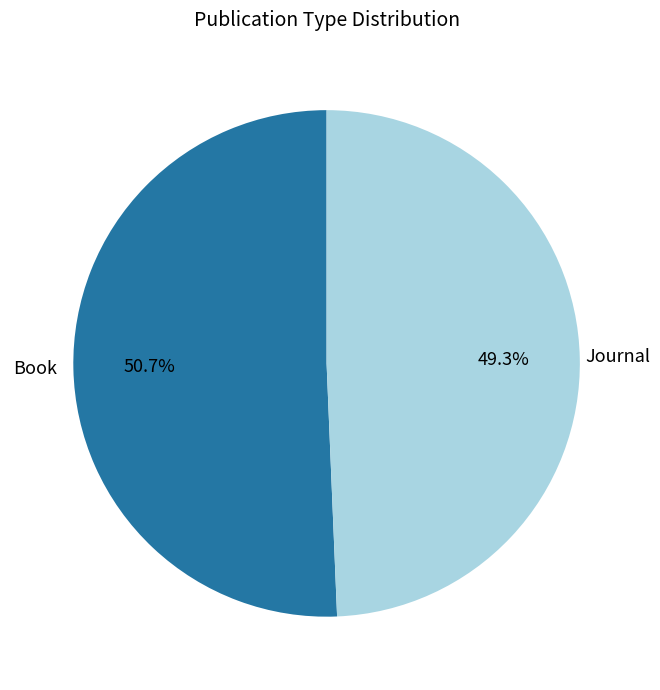

To the nearest percent, what percentage of the pie is Journal?

49%